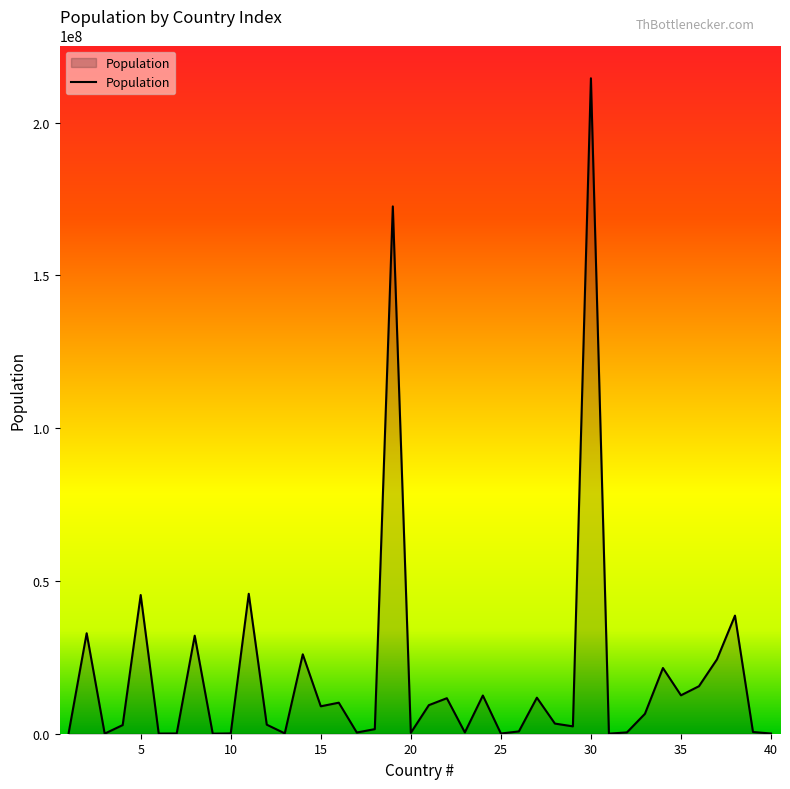

What is the minimum value shown in the chart?

15000